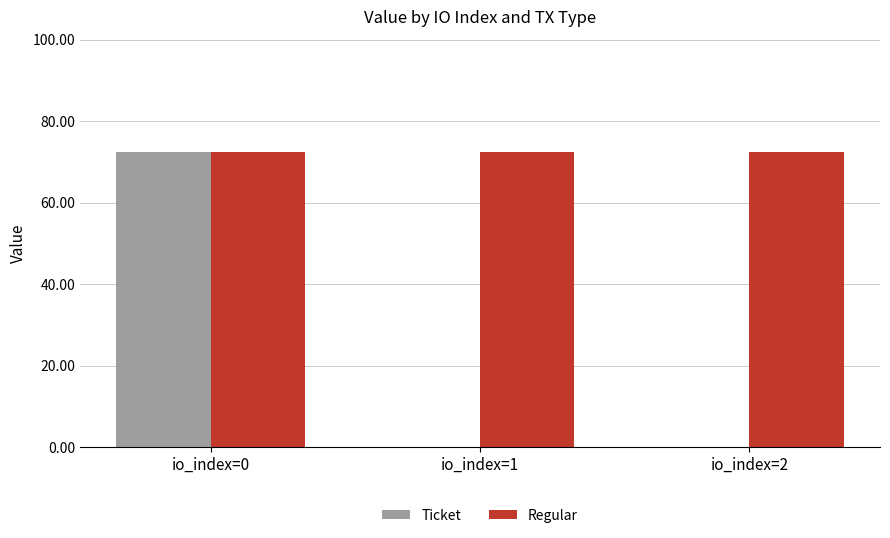

The Ticket series shows 72.3 at io_index=0. True or false?

True